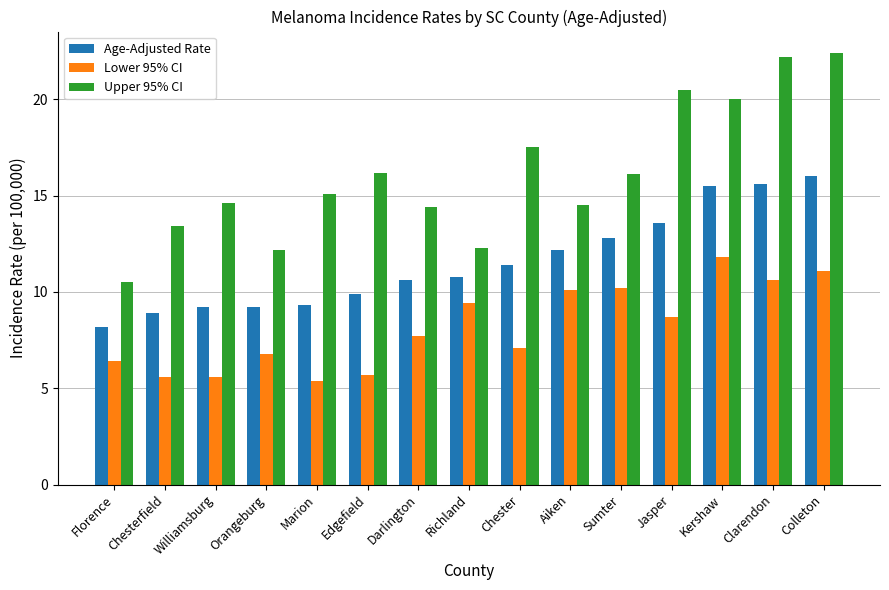

Does the chart contain any negative values?

No